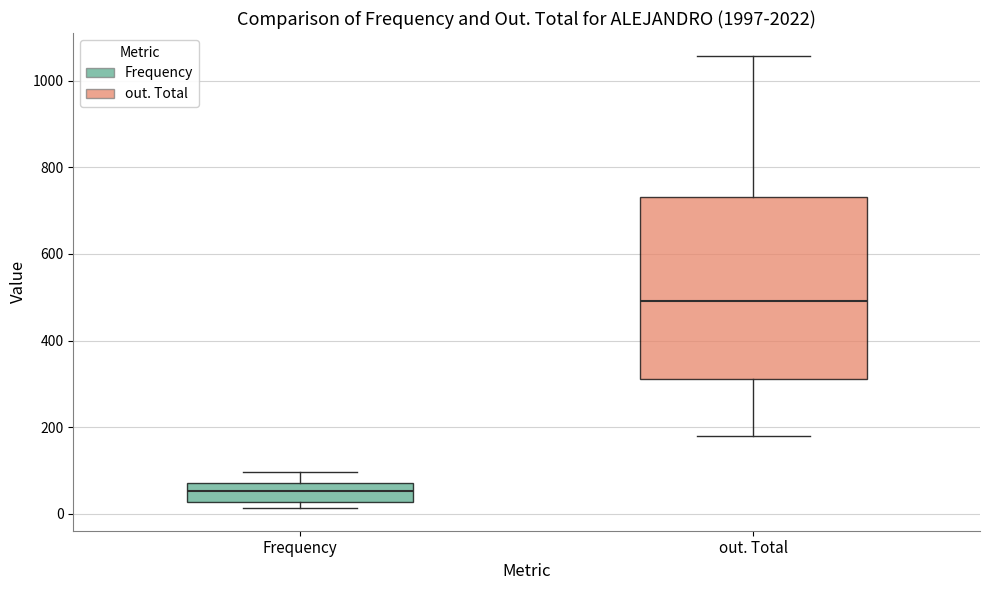

Where does the median line of the box for Frequency sit on the y-axis? The values are not printed on the chart, so give them approximately, as read against the axis.

60